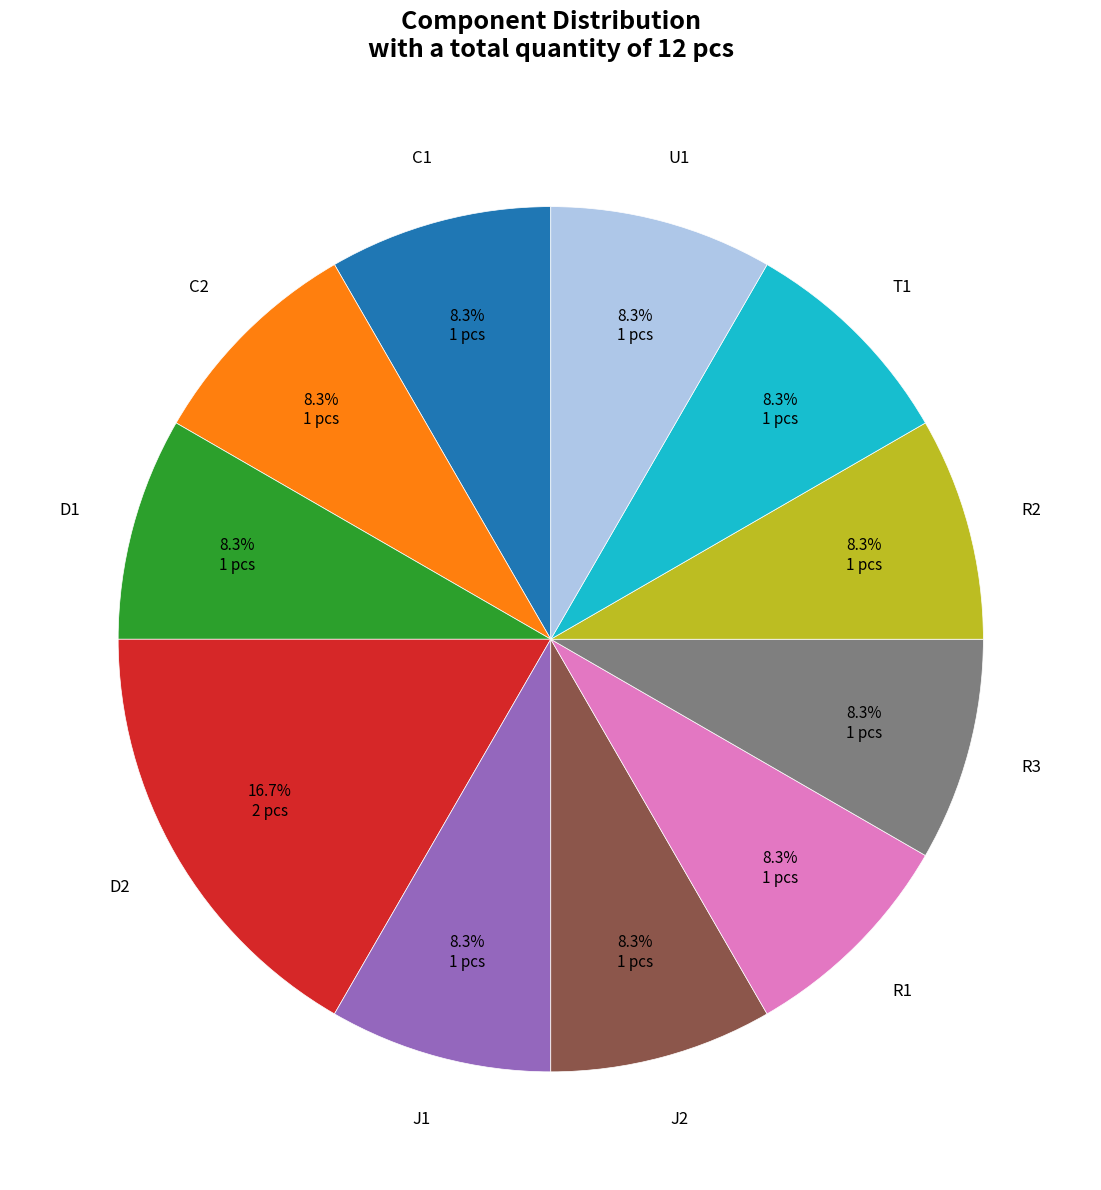

Is there a majority slice in this chart?

No